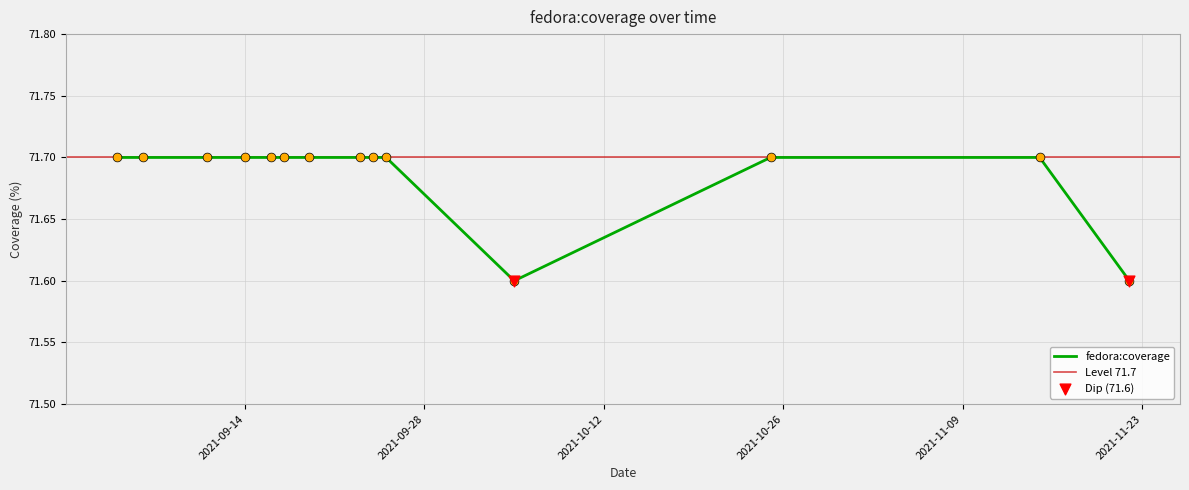

What is the ratio of the value at 2021-11-15 to the value at 2021-10-25?

1.0